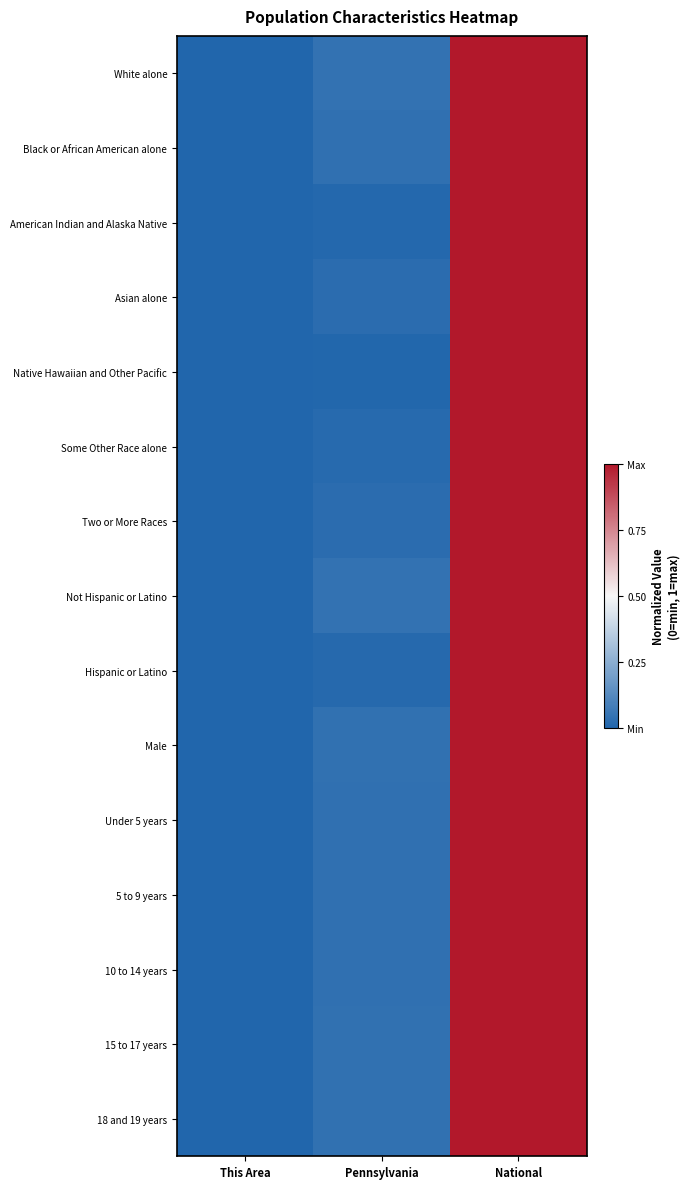

At which category does the chart reach its peak across all series?

National